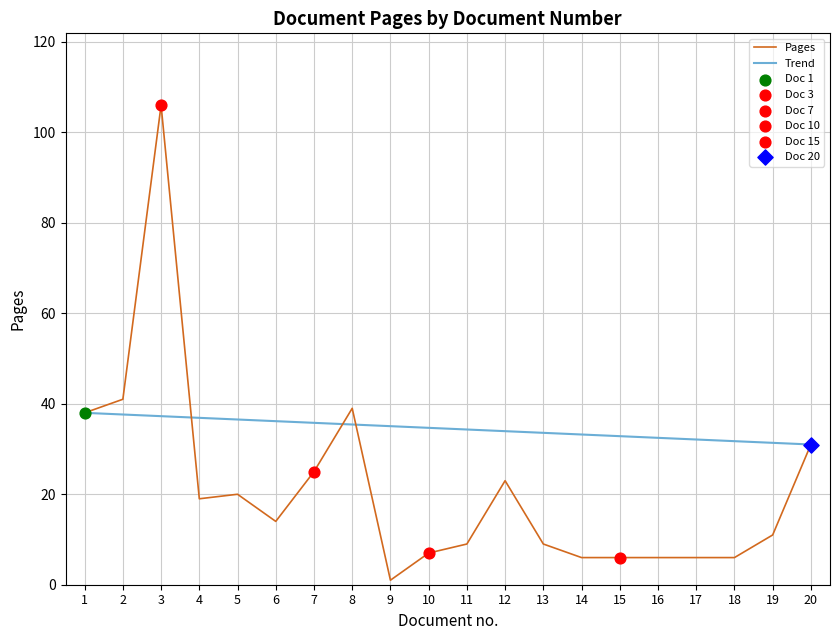

What is the change in value from 5 to 12?

+3